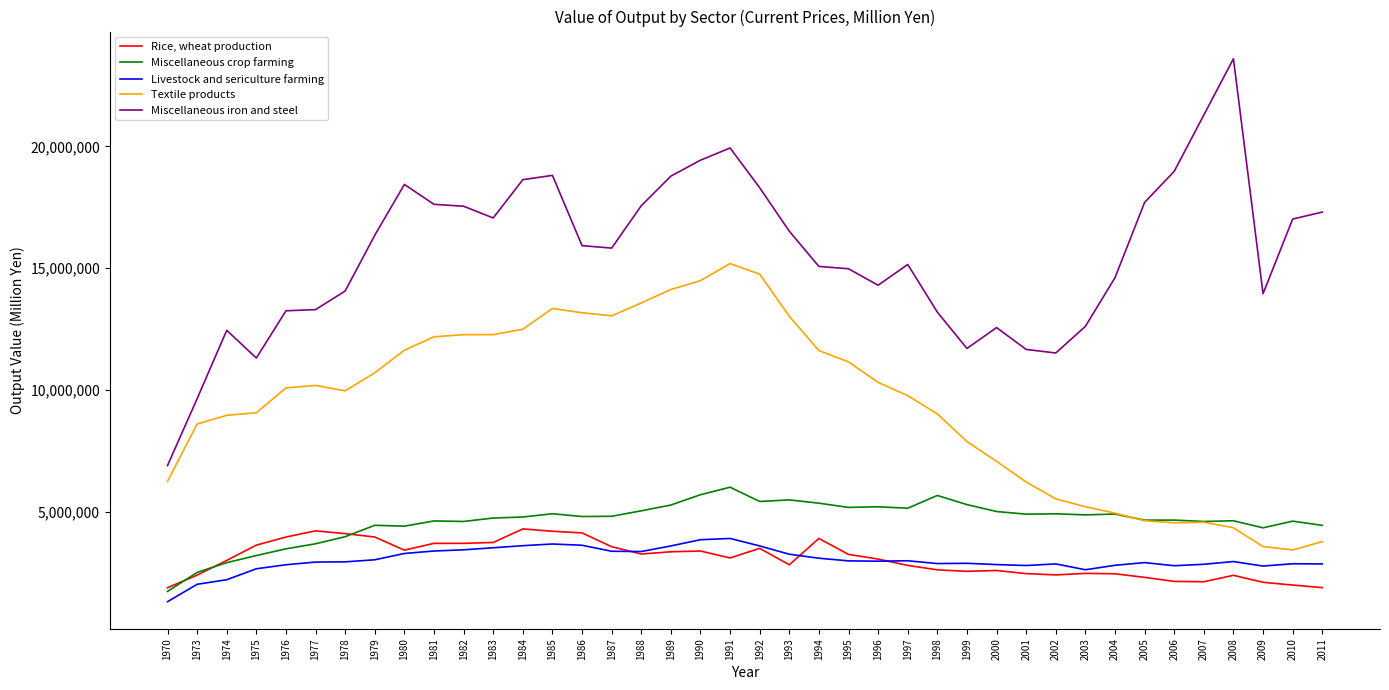

Between 1995 and 2009, which series saw the biggest shift?

Textile products